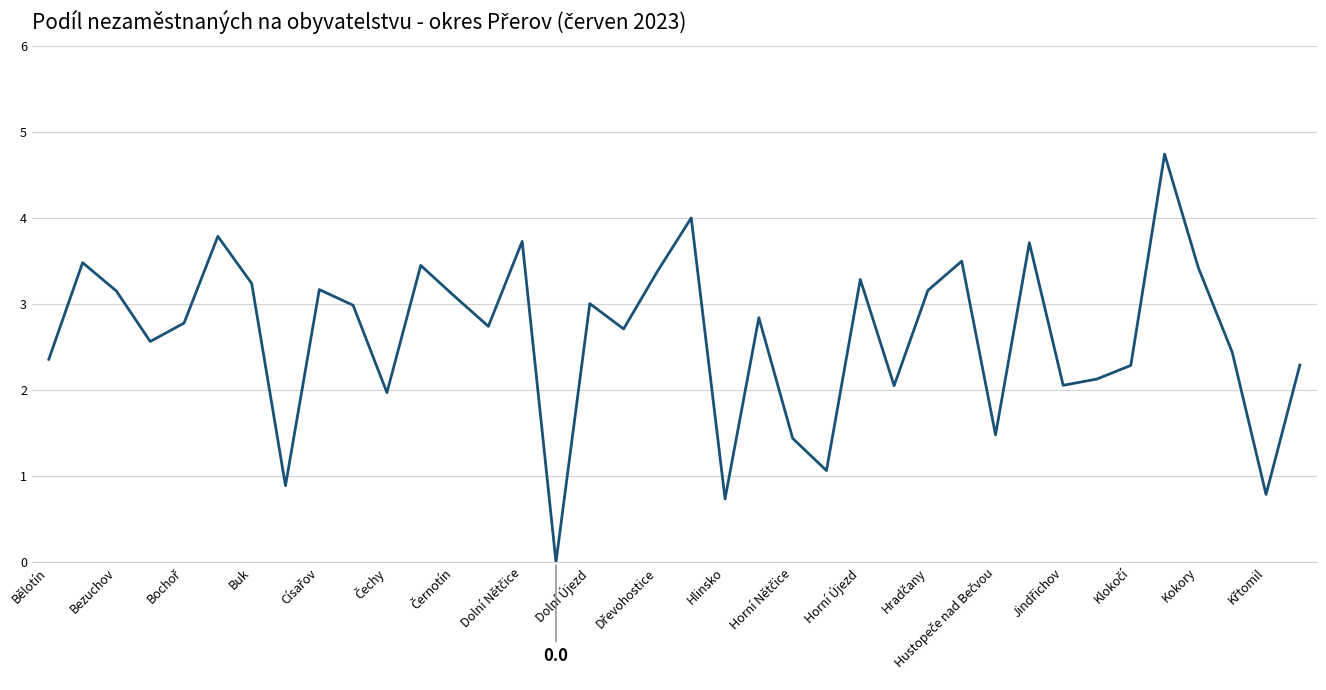

What is the difference between the second highest and second lowest values?

3.3